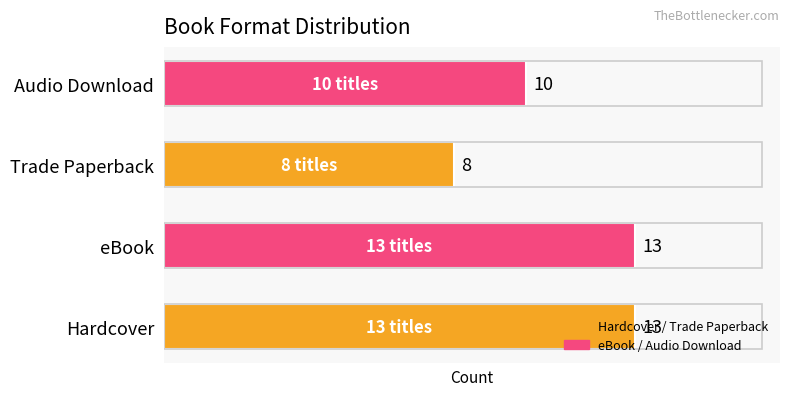

What is the difference between the maximum and minimum values?

5